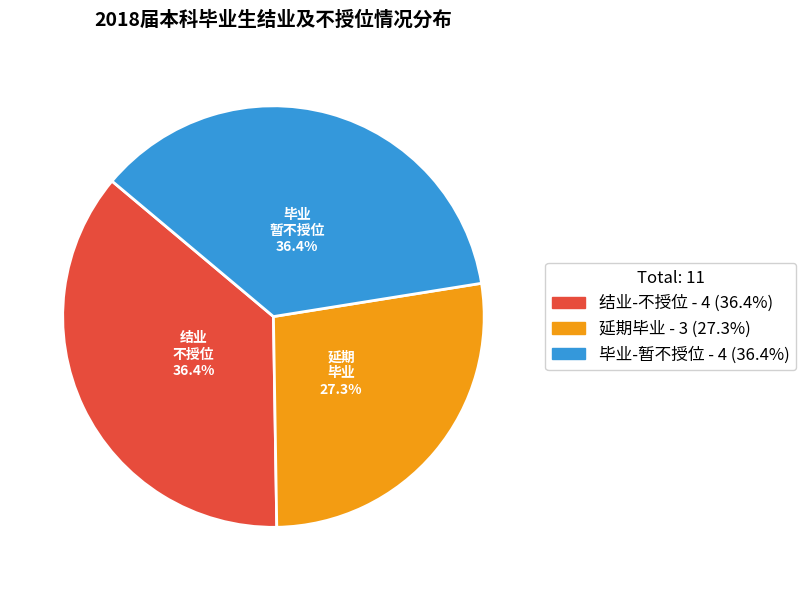

Which slice is the smallest?

延期毕业